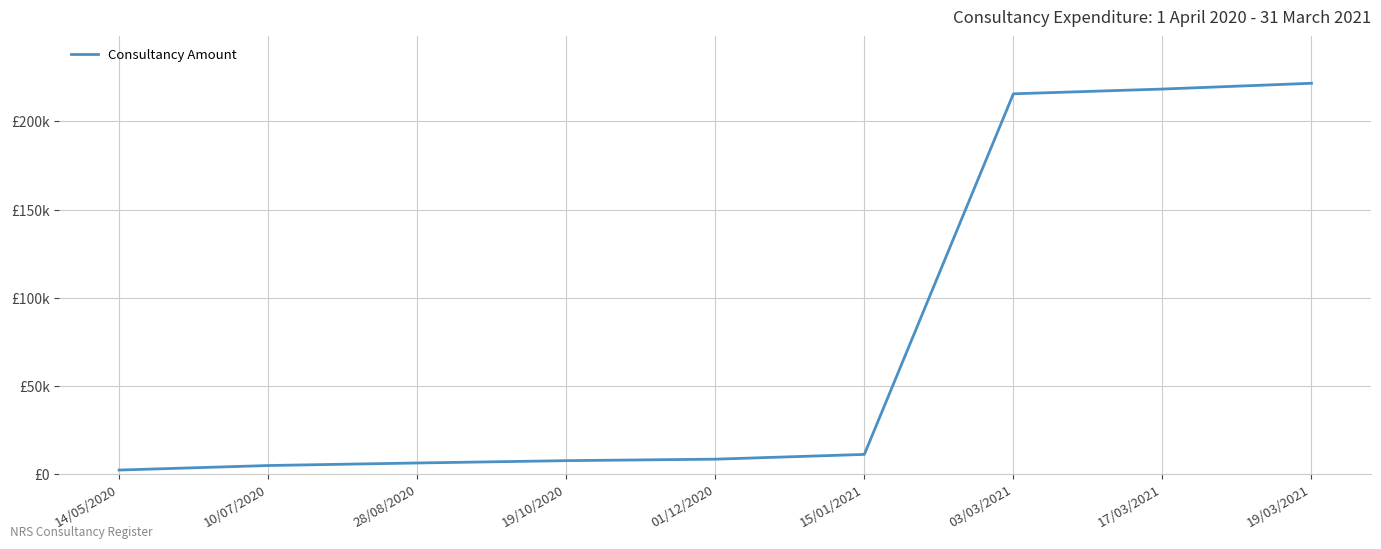

Between 14/05/2020 and 10/07/2020, which is larger?

10/07/2020